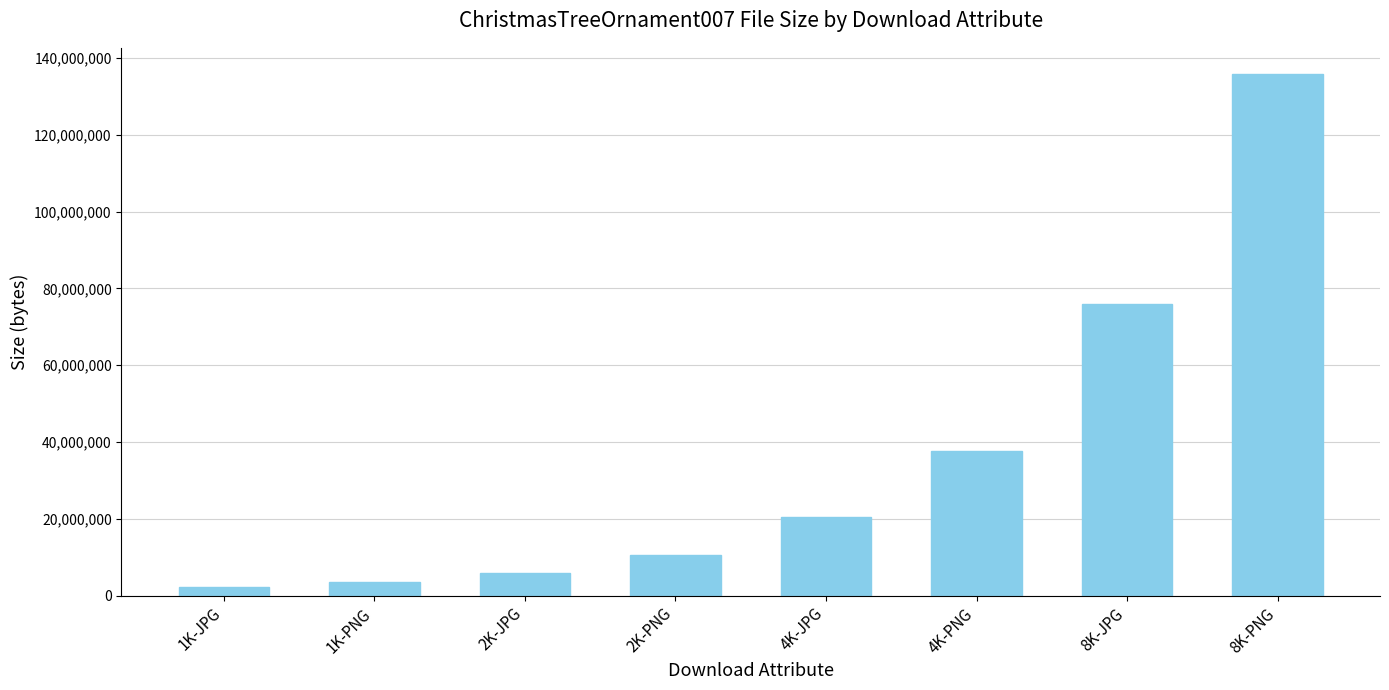

At which category does the chart reach its peak across all series?

8K-PNG